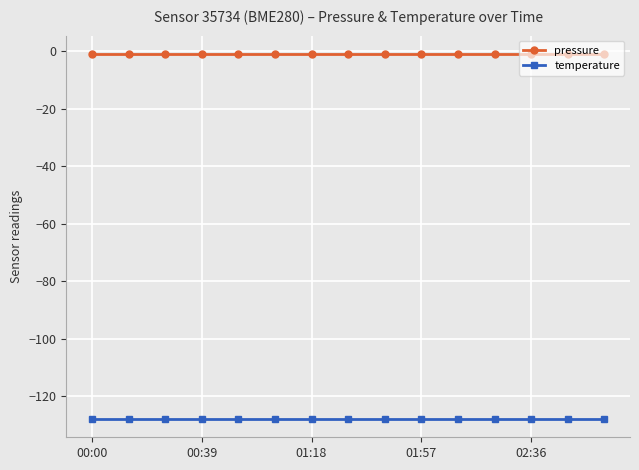

List the series in order of their overall mean, lowest first.

temperature, pressure